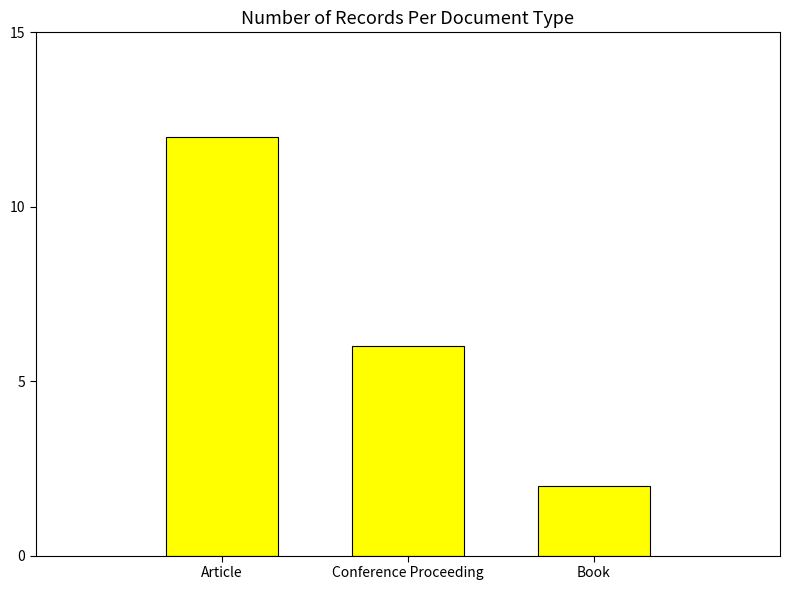

What position from the right is Article?

3